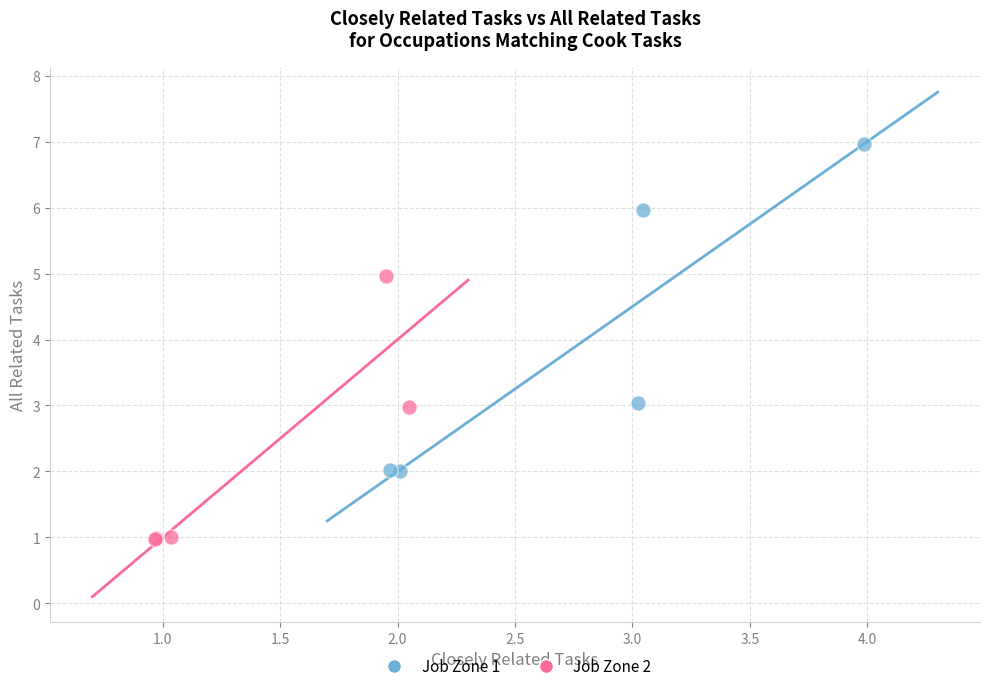

Which series contains the lowest Y value?

Job Zone 2